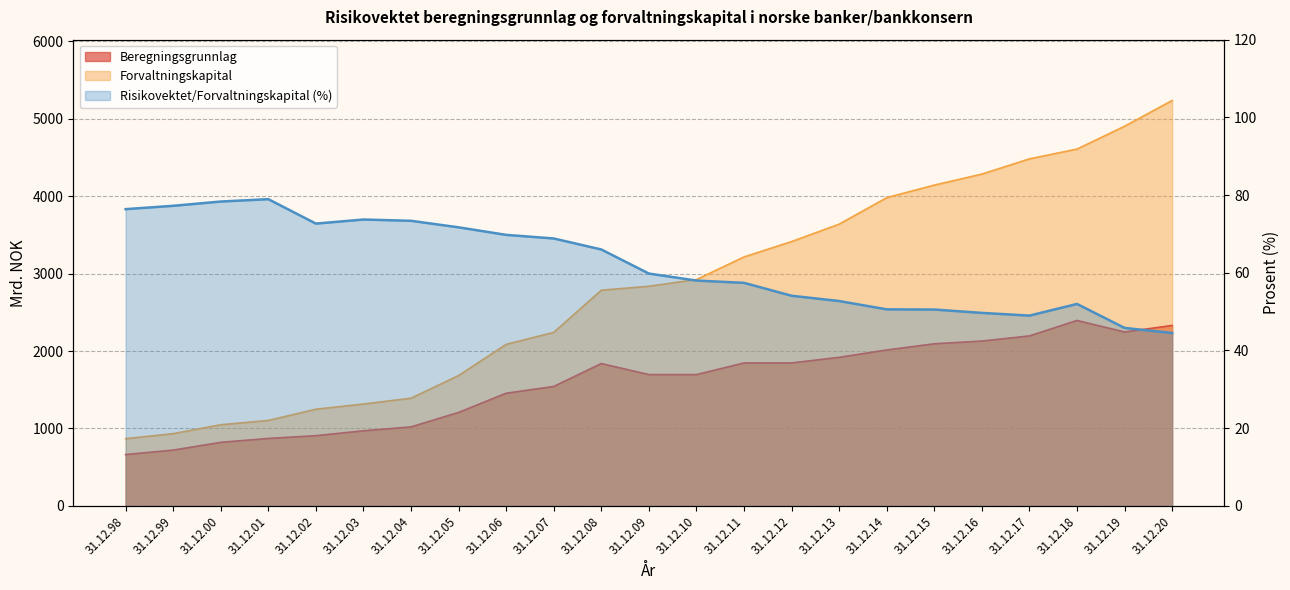

What value does the data have at 31.12.19?

45.8